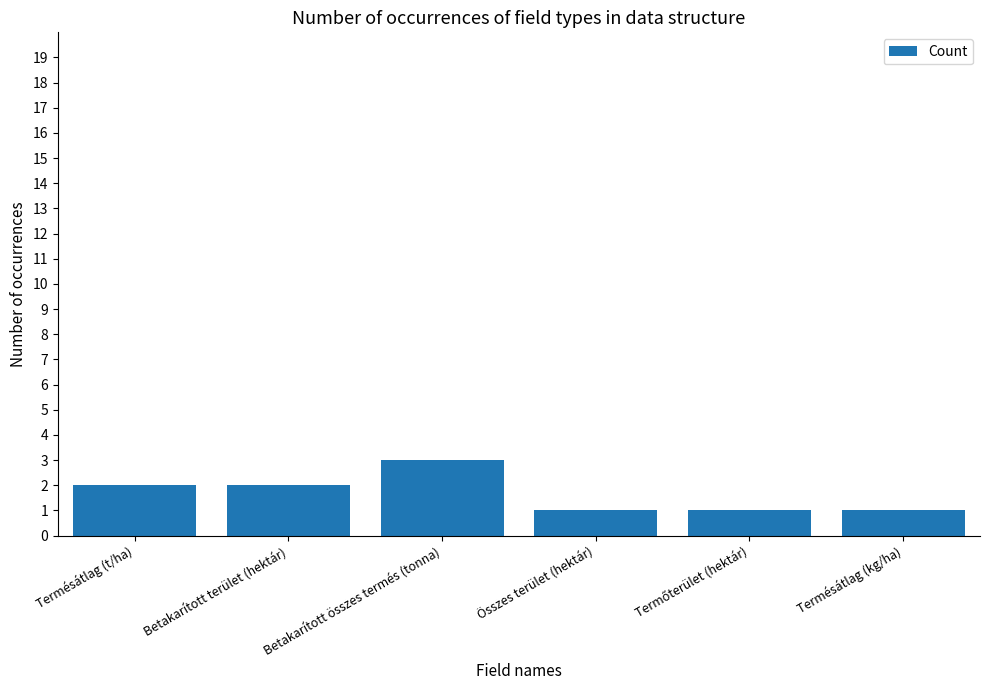

The chart shows a value of 2 at Termésátlag (kg/ha). True or false?

False